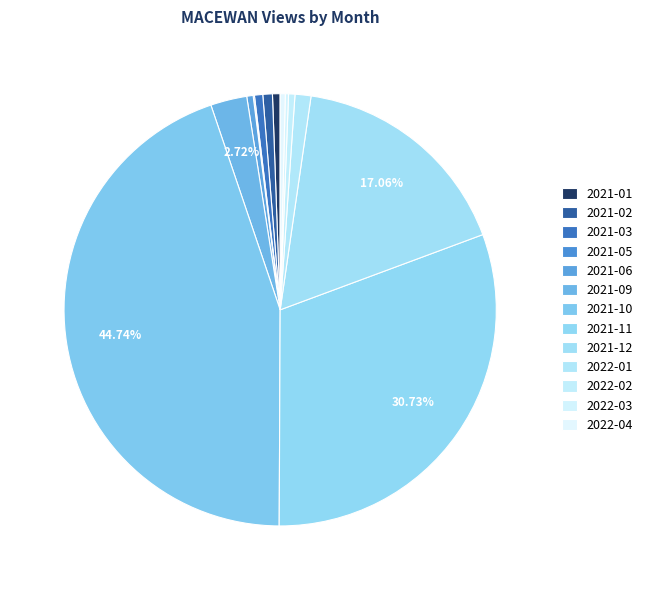

Rank the categories by value from lowest to highest.

2021-05, 2022-03, 2022-04, 2021-06, 2022-02, 2021-01, 2021-03, 2021-02, 2022-01, 2021-09, 2021-12, 2021-11, 2021-10